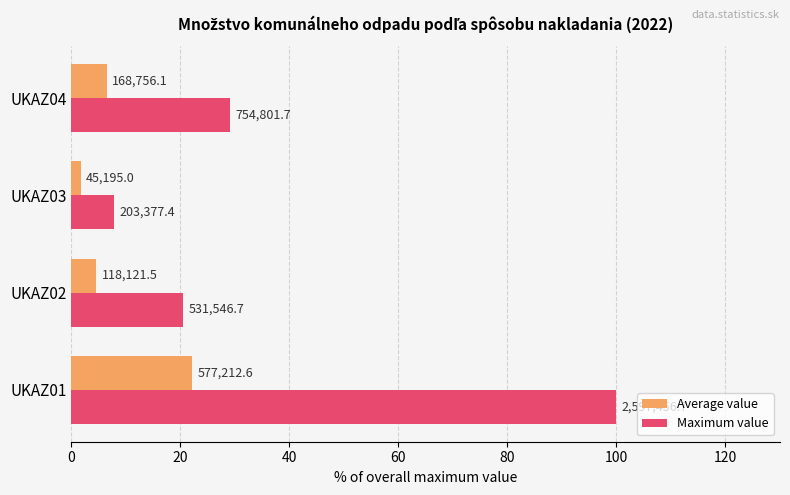

What are all the series names shown in the legend?

Average value, Maximum value